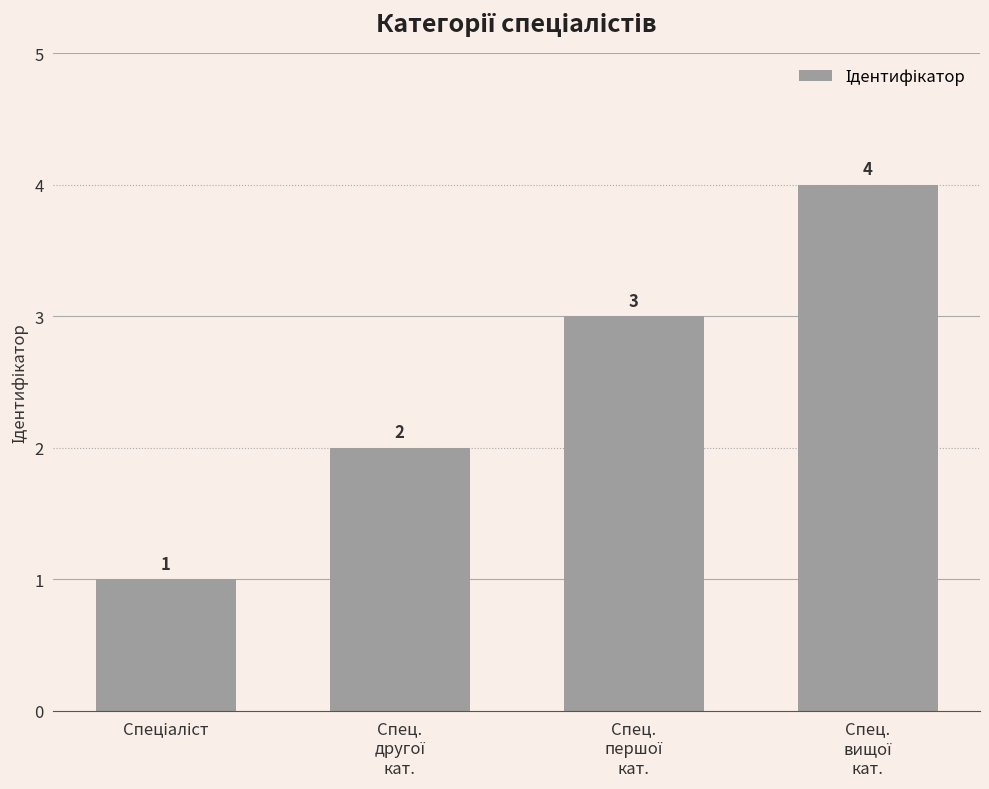

What is the difference between the maximum and minimum values?

3